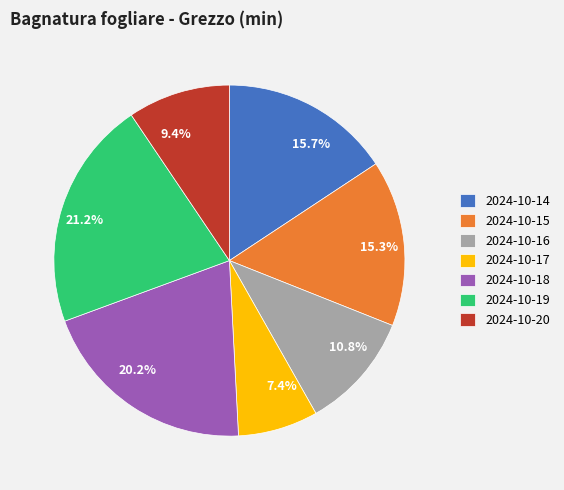

Count the number of slices in the pie.

7